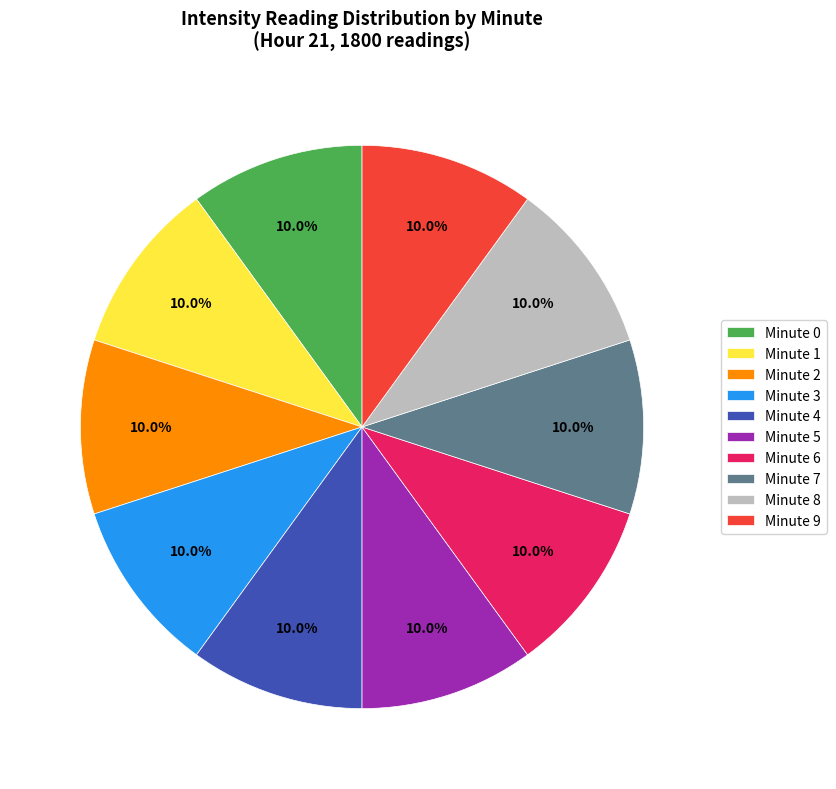

Does Minute 6 represent more than half of the total?

No